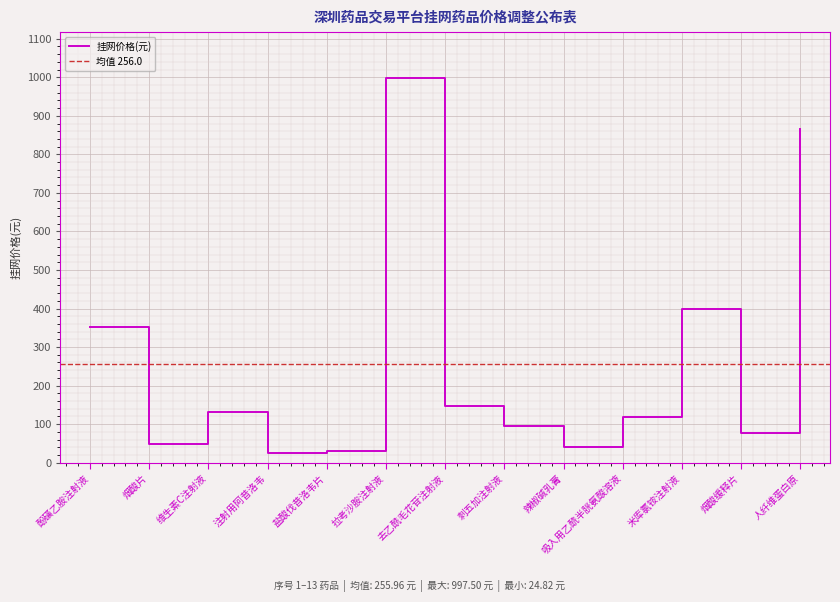

Reading right to left, transcribe all the data shown in this chart.

人纤维蛋白原=867.0	烟酸缓释片=76.4	米库氯铵注射液=399.9	吸入用乙酰半胱氨酸溶液=118.0	辣椒碱乳膏=40.7	刺五加注射液=95.8	去乙酰毛花苷注射液=147.0	拉考沙胺注射液=997.5	盐酸伐昔洛韦片=29.4	注射用阿昔洛韦=24.8	维生素C注射液=132.0	烟酸片=48.0	酚磺乙胺注射液=351.0